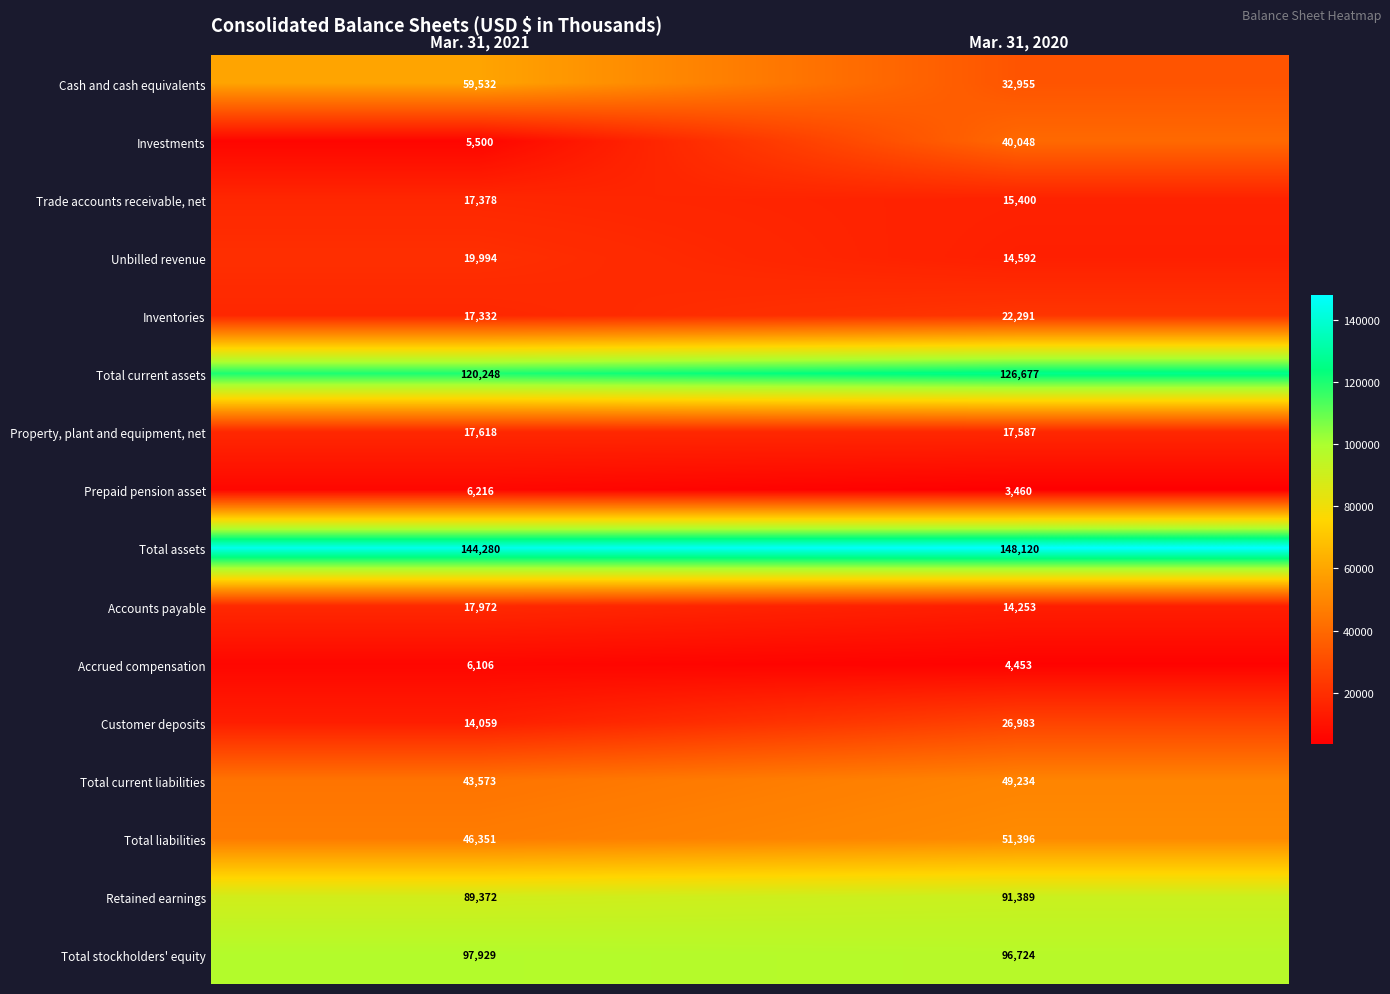

The Property, plant and equipment, net series shows 17618 at Mar. 31, 2021. True or false?

True